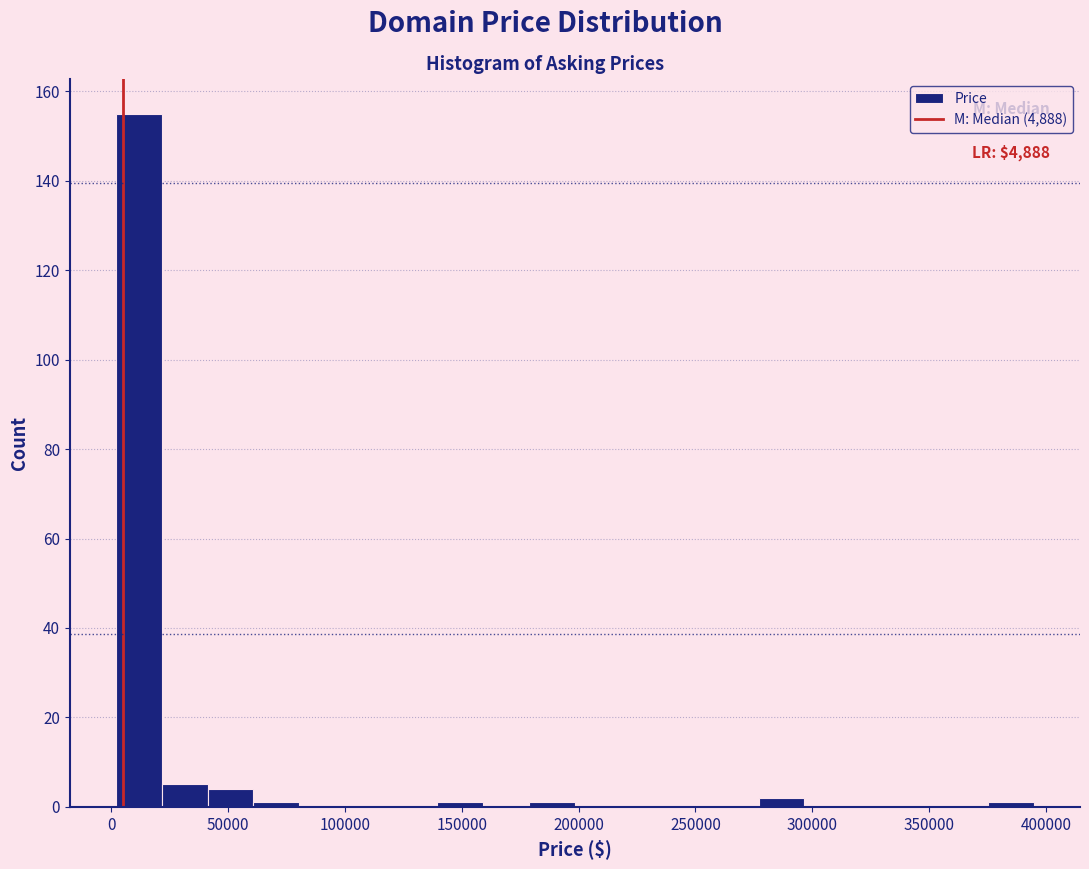

Read against the x-axis, roughly where is the centre of the tallest bar?

10000